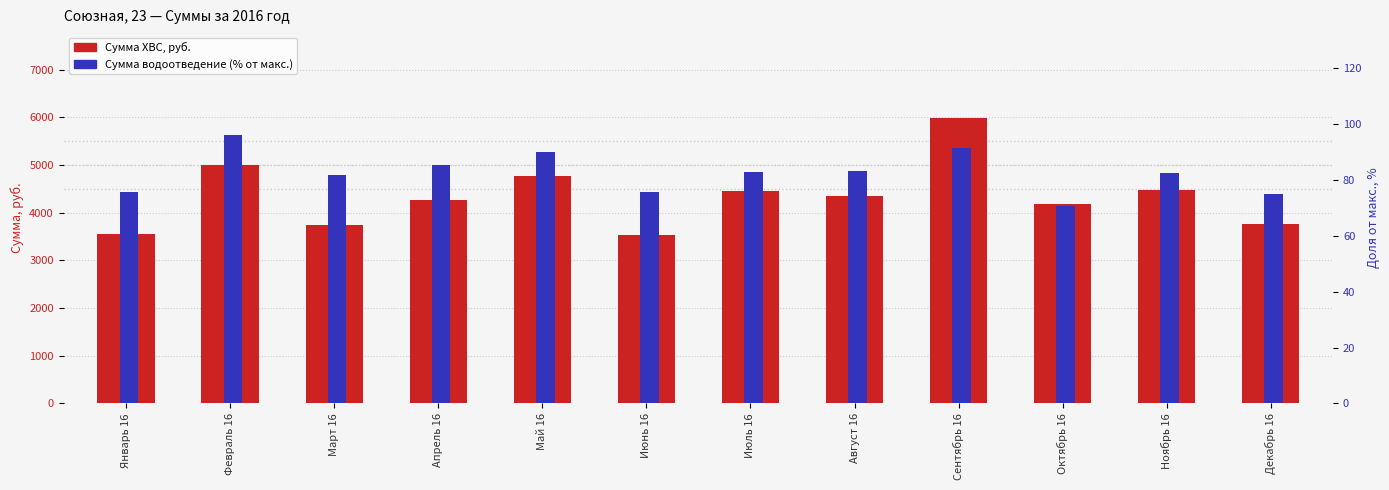

What is the sum of all Сумма ХВС, руб. values?

52082.2